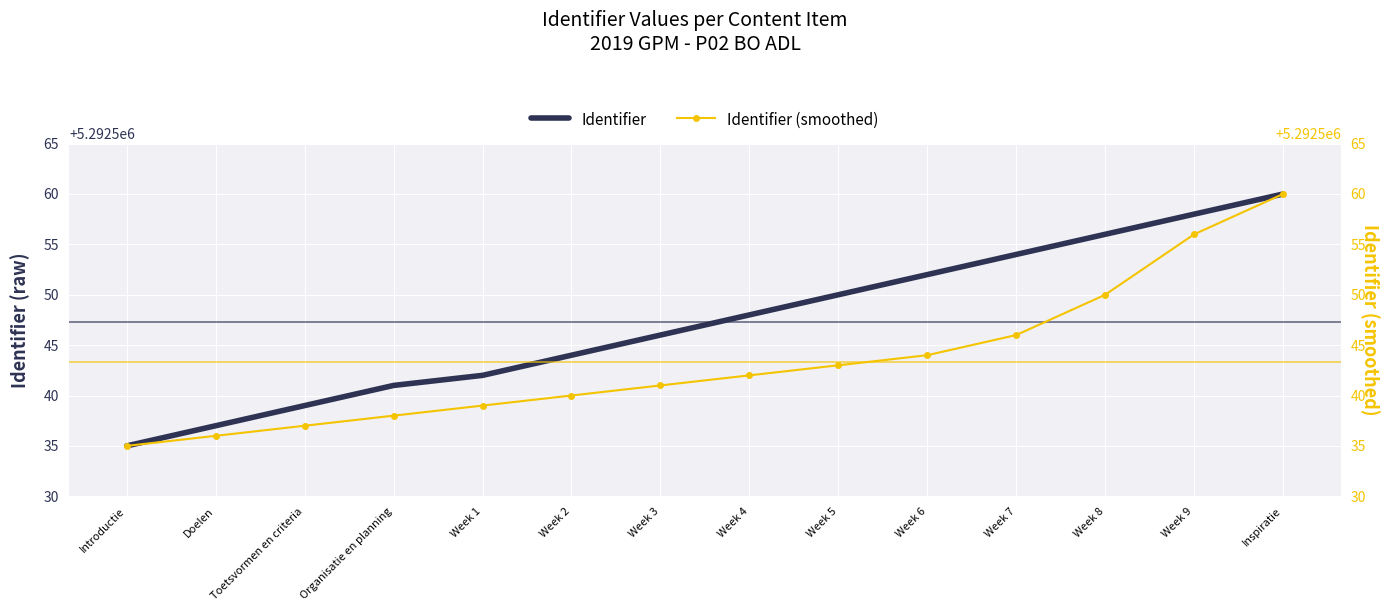

Read the Identifier (smoothed) value at Week 7, to the nearest 5.

5292545